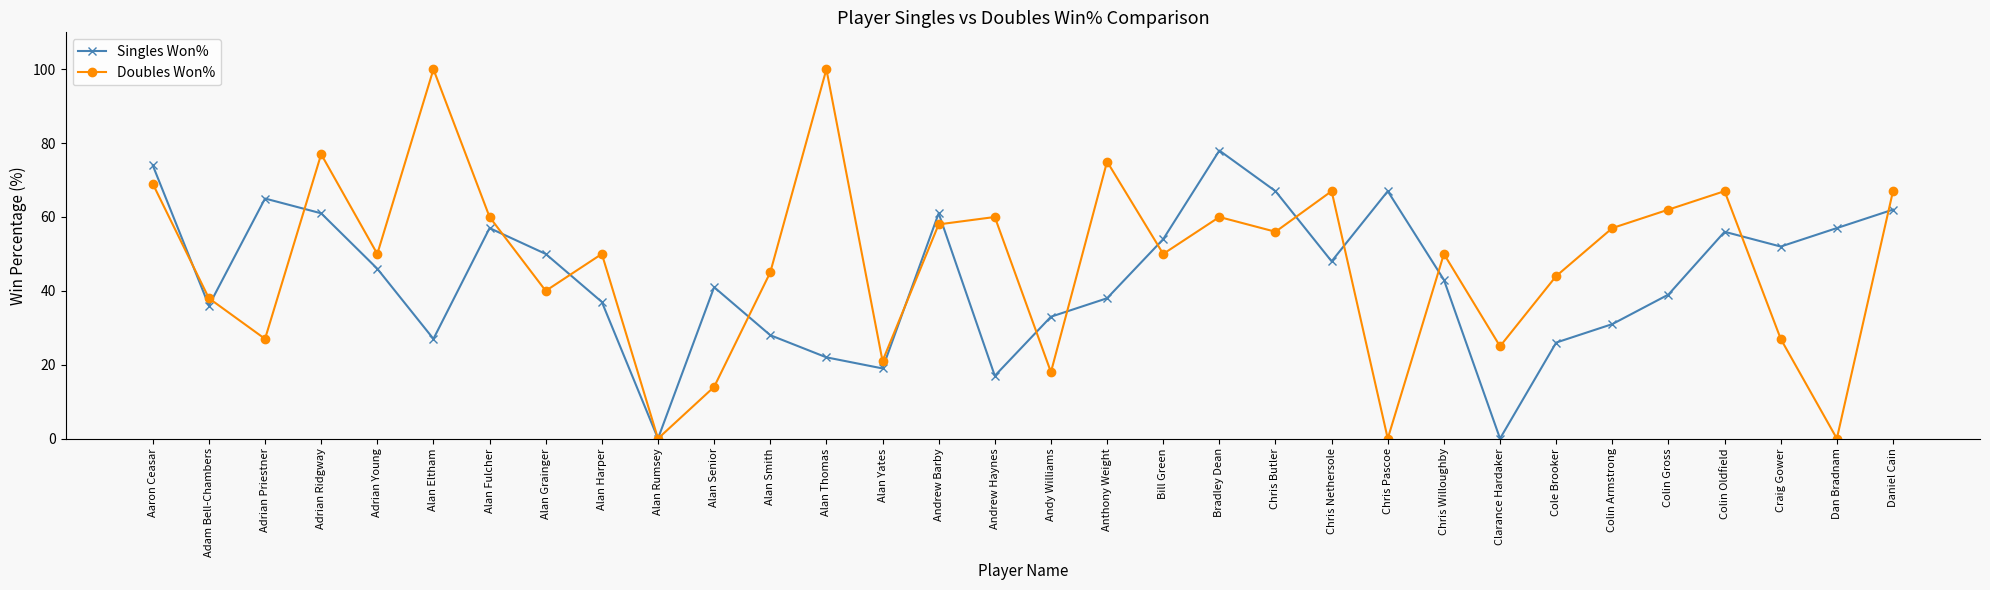

What is the greatest value displayed?

100